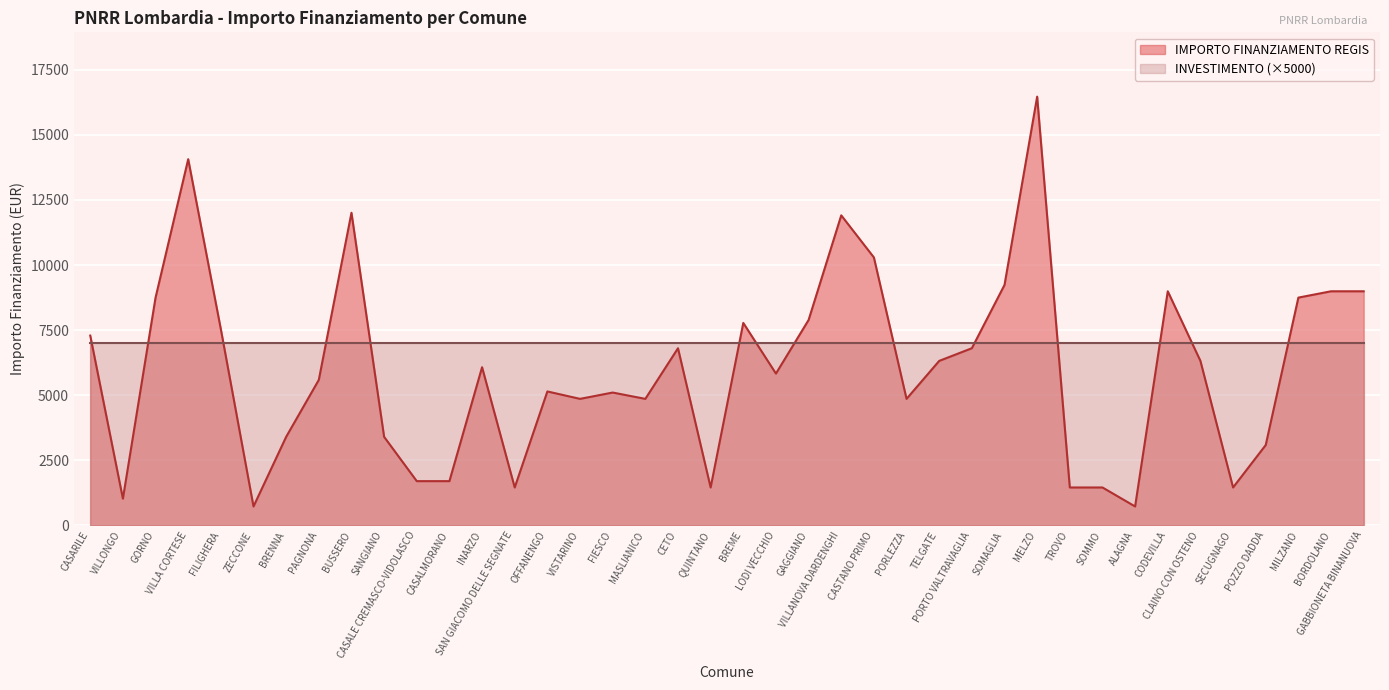

Is it true that the value at INARZO is 10262?

False